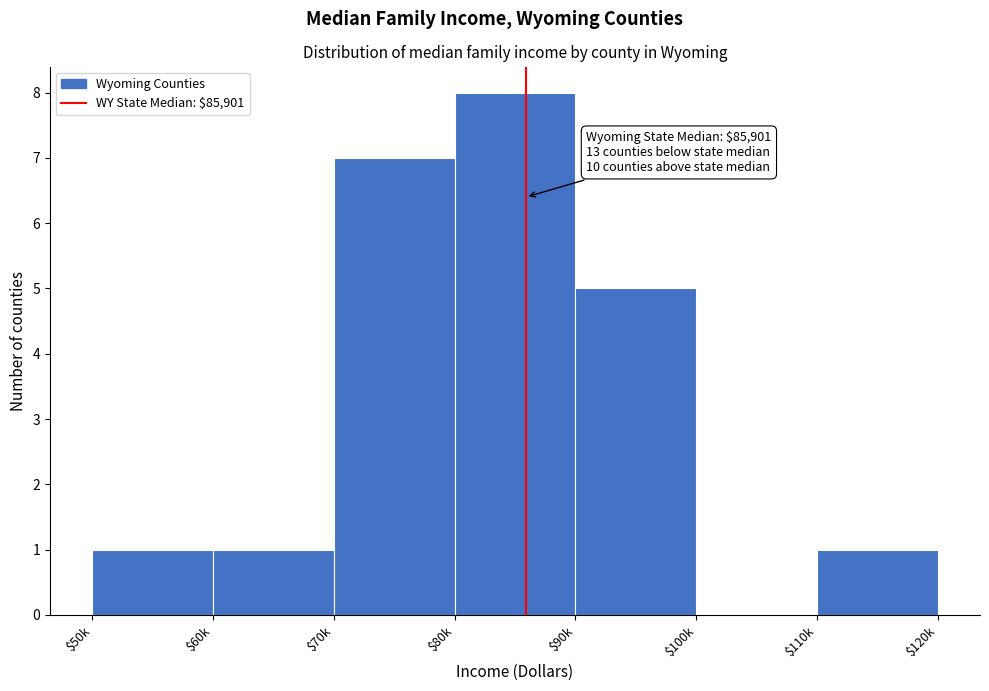

At which label is the value closest to 4?

$90k